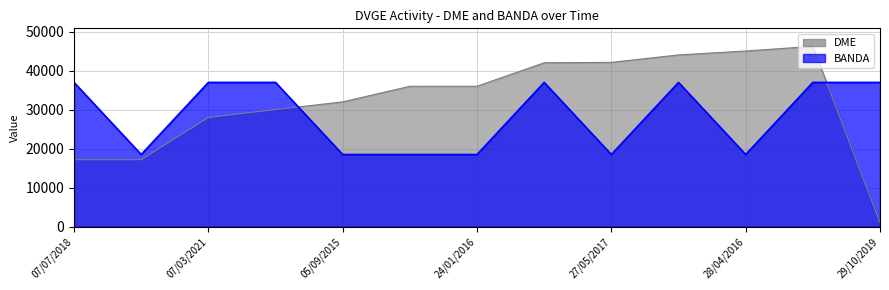

Between 06/11/2017 and 28/04/2016, which series saw the biggest shift?

BANDA